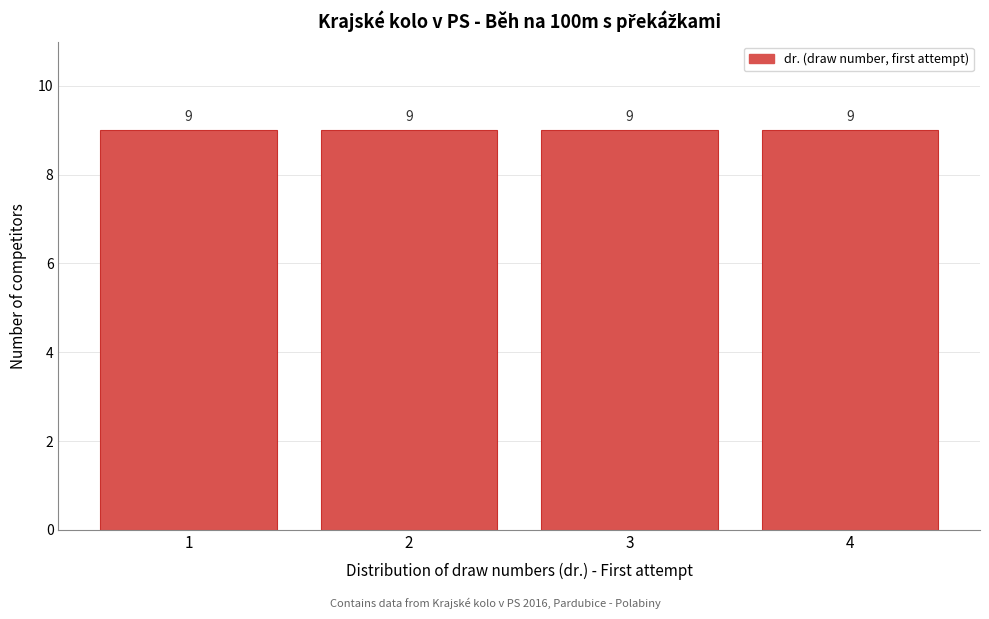

Reading left to right, list every bar in this chart as the range it spans on the x-axis followed by its height.

0.5 to 1.5: 9
1.5 to 2.5: 9
2.5 to 3.5: 9
3.5 to 4.5: 9